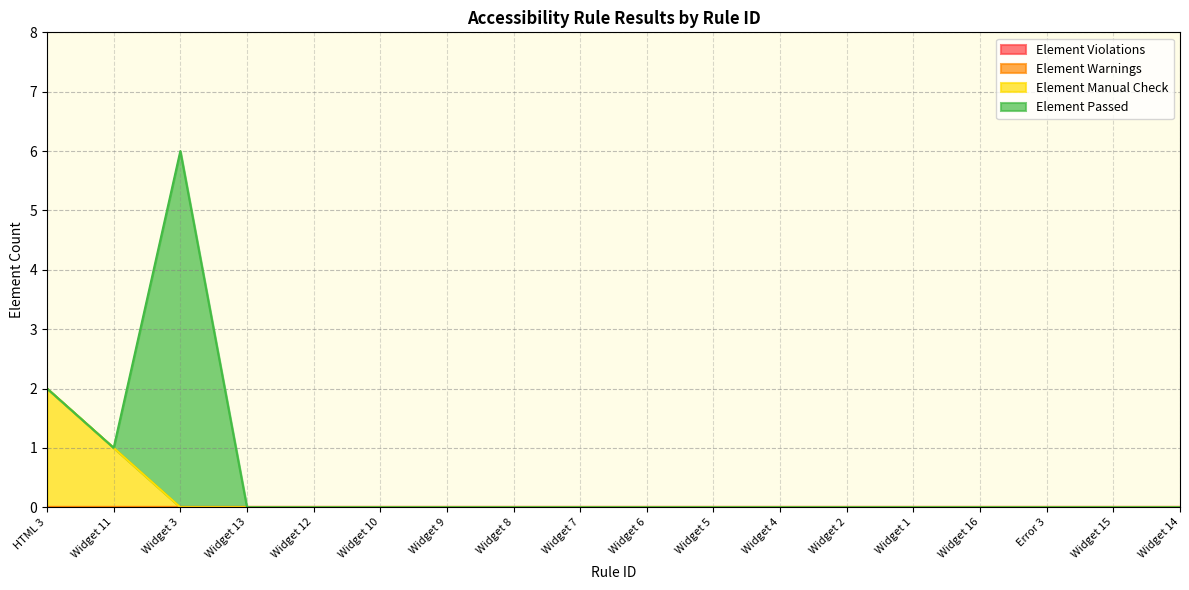

Between Widget 8 and Widget 13, which is larger?

Widget 8